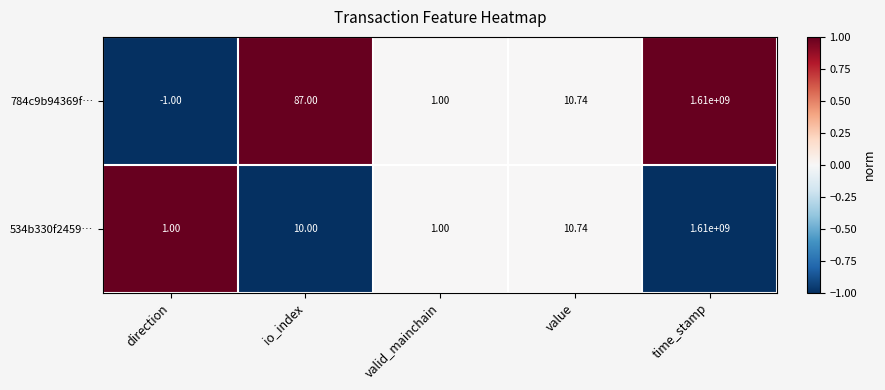

List the labels in order of 784c9b94369f… value, smallest first.

direction, valid_mainchain, value, io_index, time_stamp